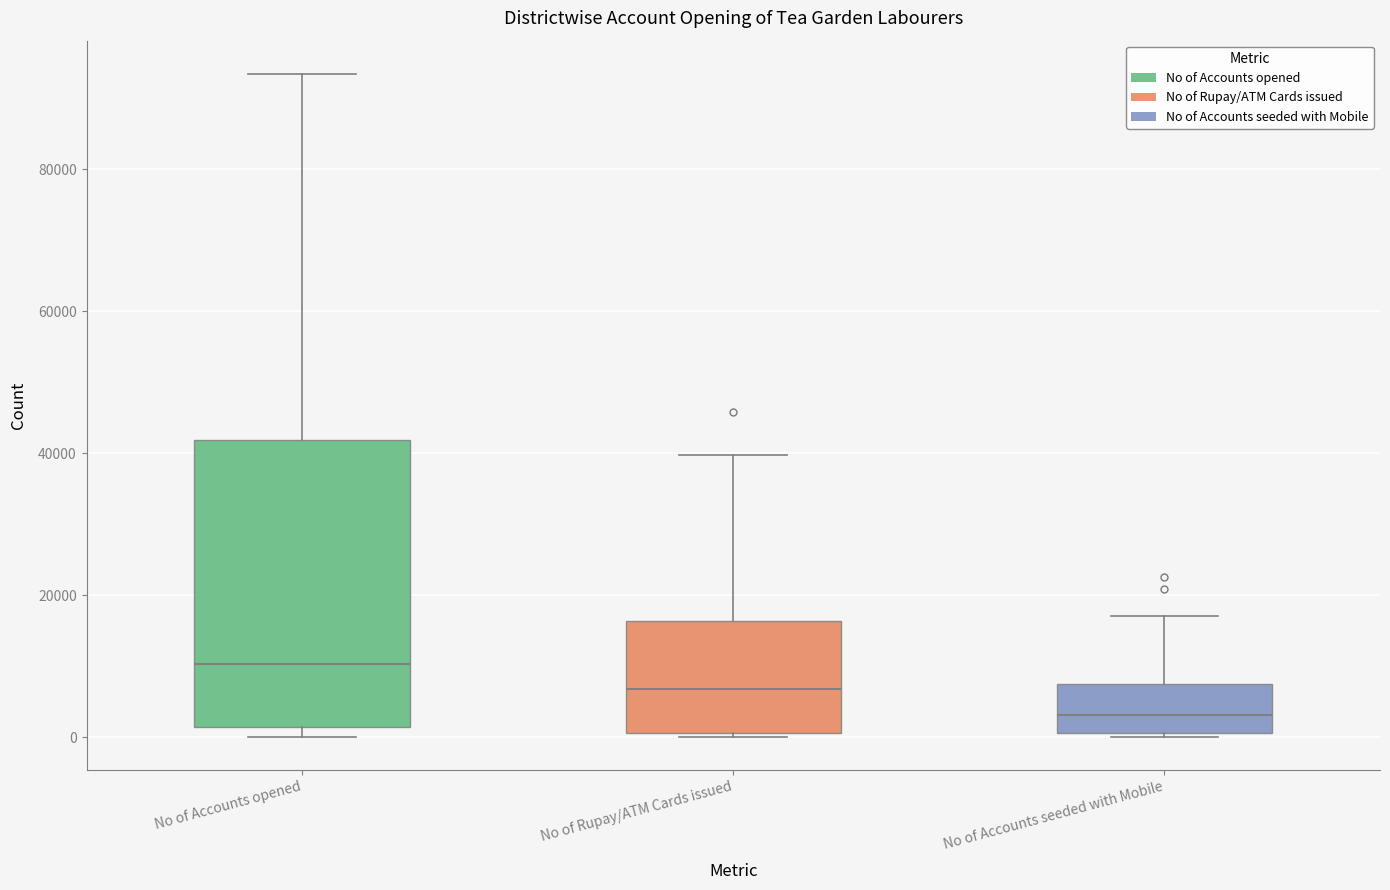

Which box's median line is the highest?

No of Accounts opened